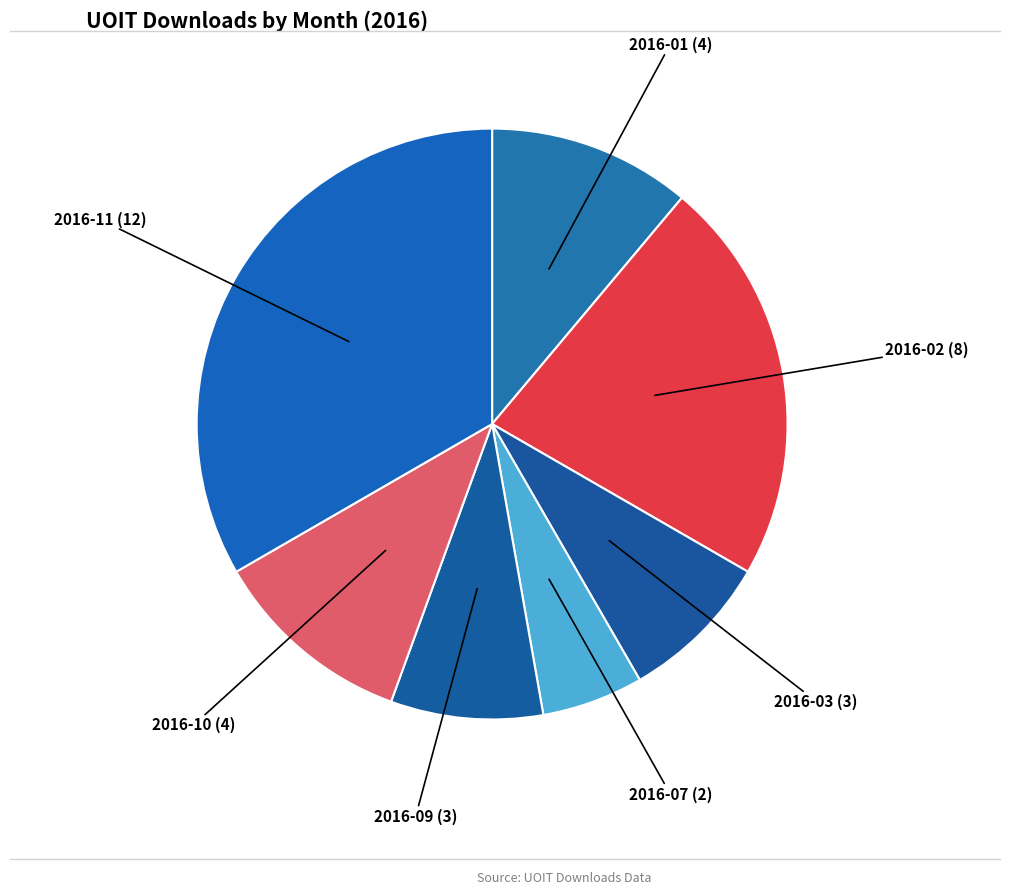

How many slices are in this pie chart?

7